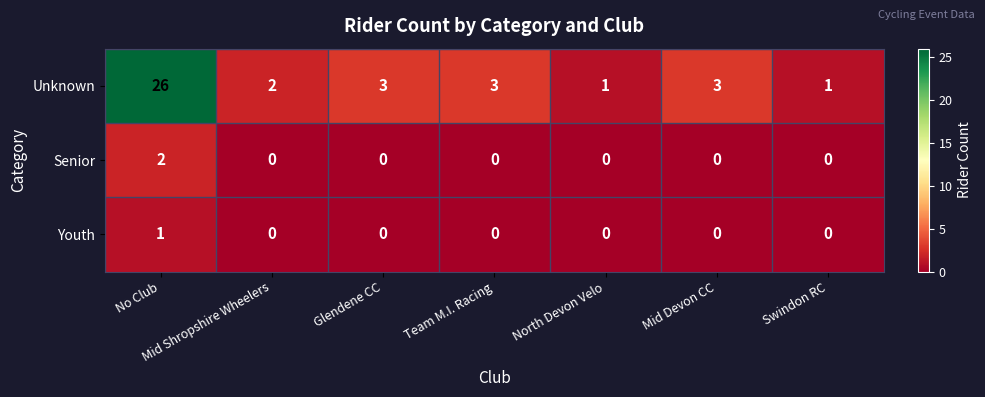

List the series in order of their peak value, lowest first.

Youth, Senior, Unknown